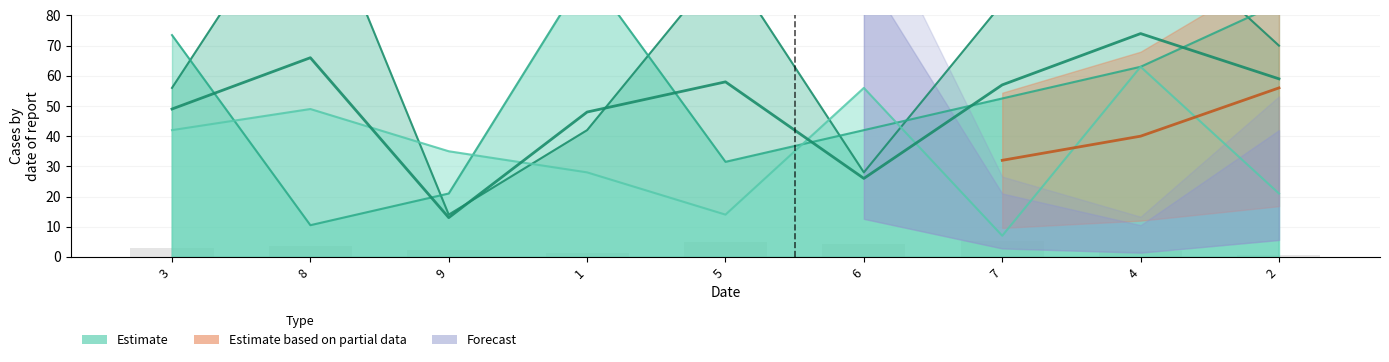

At which label does the data first exceed 57?

8